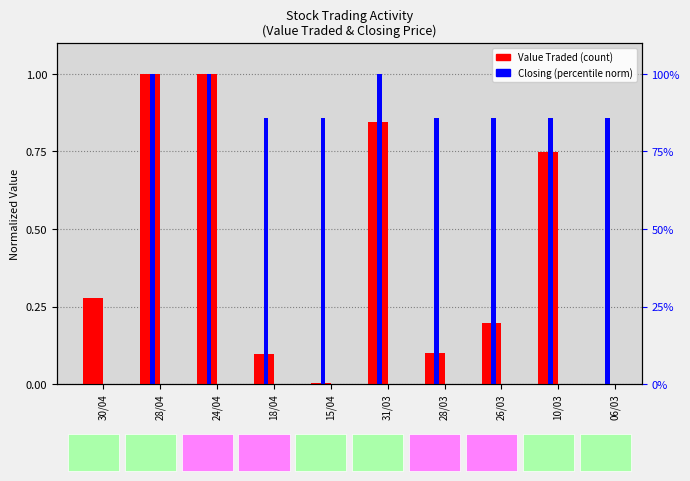

What is the highest value of the Value Traded (normalized) series?

1.0